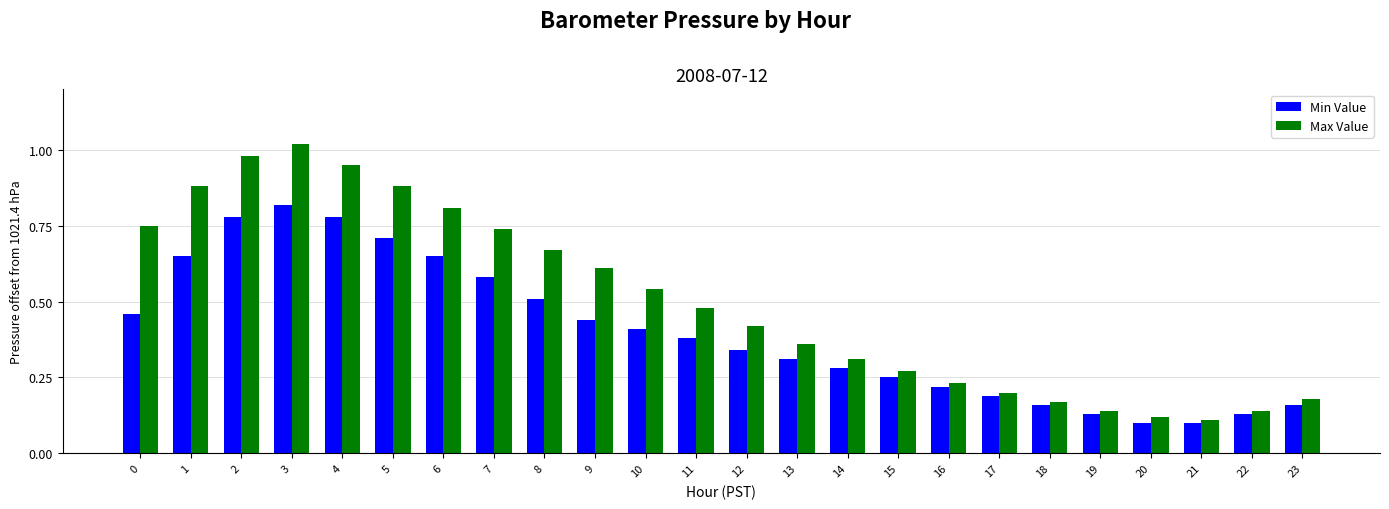

Rank the series by their maximum value, from highest to lowest.

Max Value, Min Value